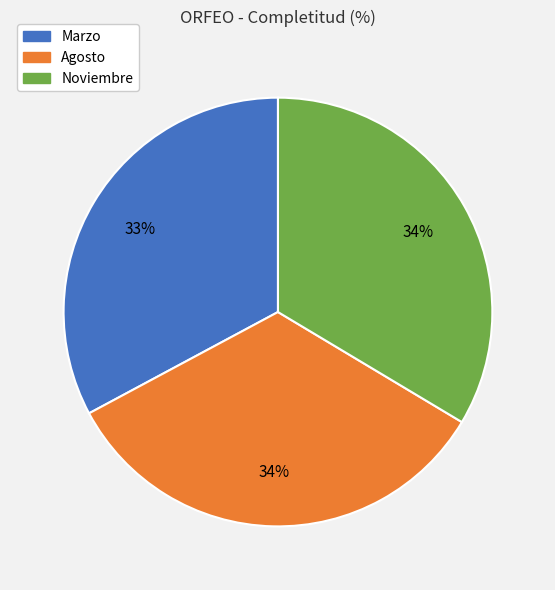

Combined, do Noviembre and Marzo account for over 50%?

Yes